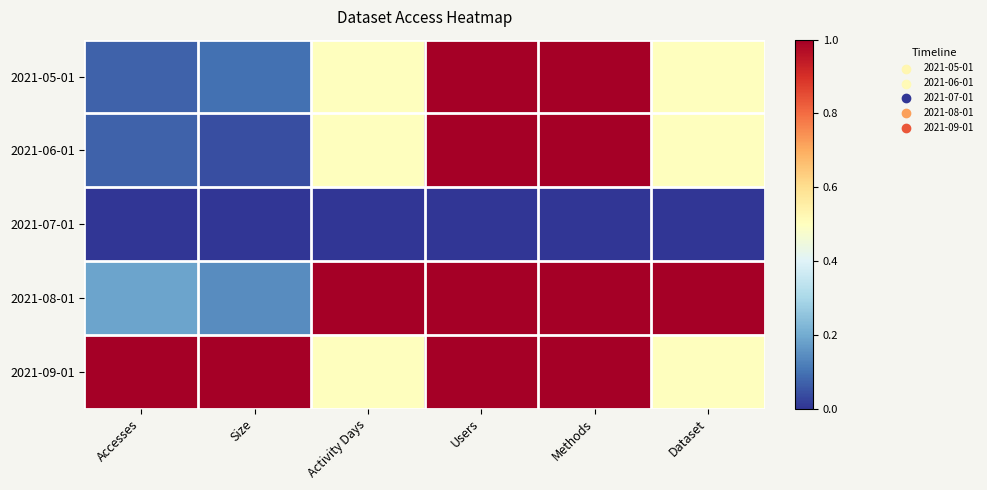

Which series changed the most between Users and Dataset?

2021-05-01